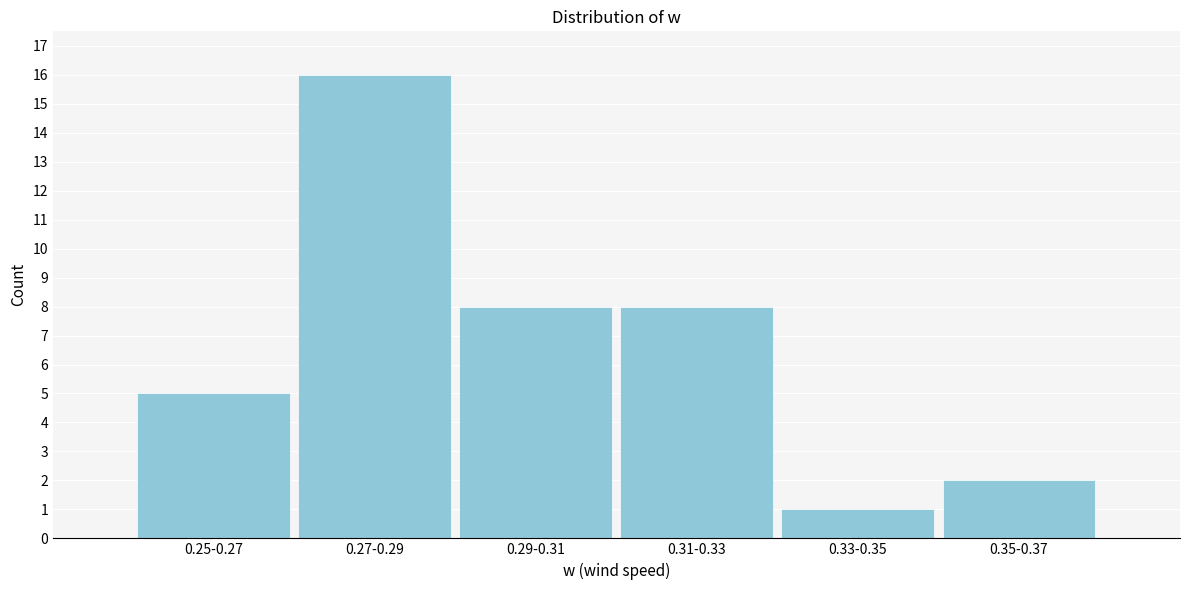

Reading left to right, what are all the values shown in this chart?

5	16	8	8	1	2